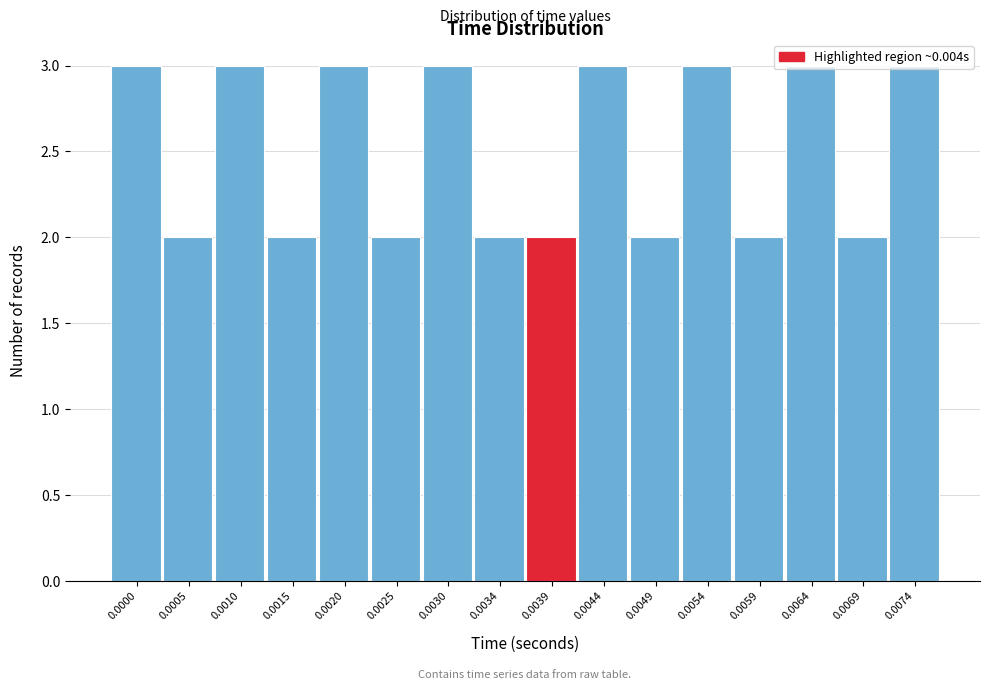

Is it true that the value at 0.0010 is 3?

True